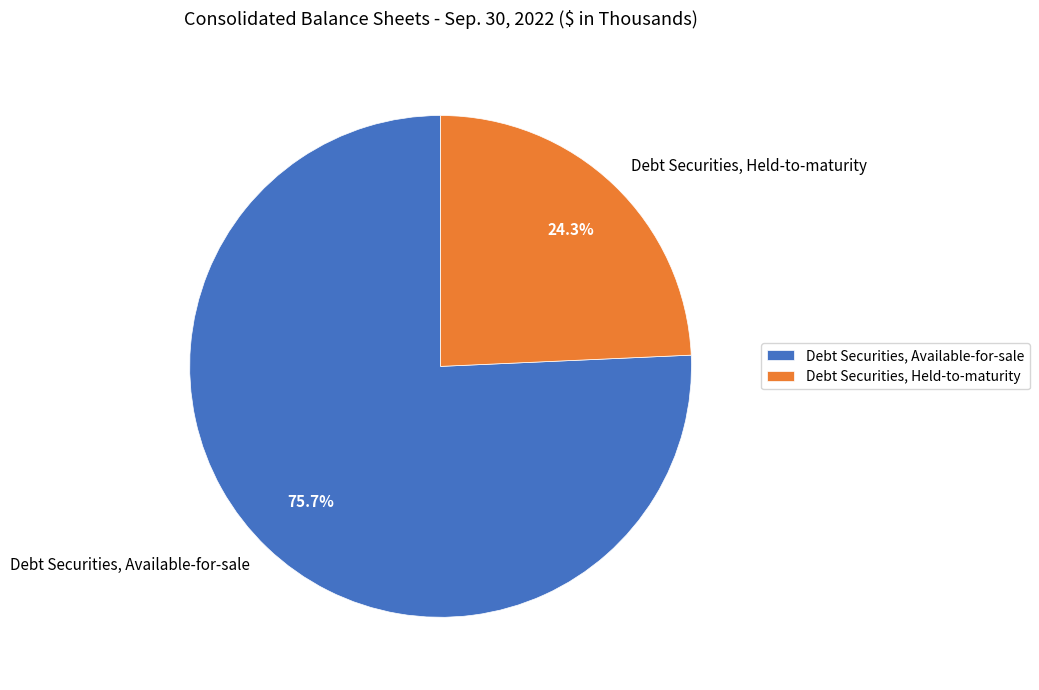

Is the sum of Debt Securities, Available-for-sale and Debt Securities, Held-to-maturity greater than half?

Yes